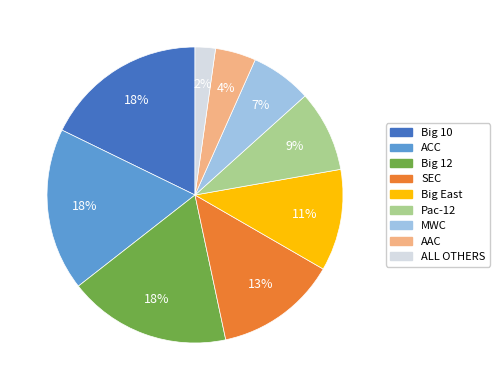

The SEC slice represents 4% of the pie. True or false?

False